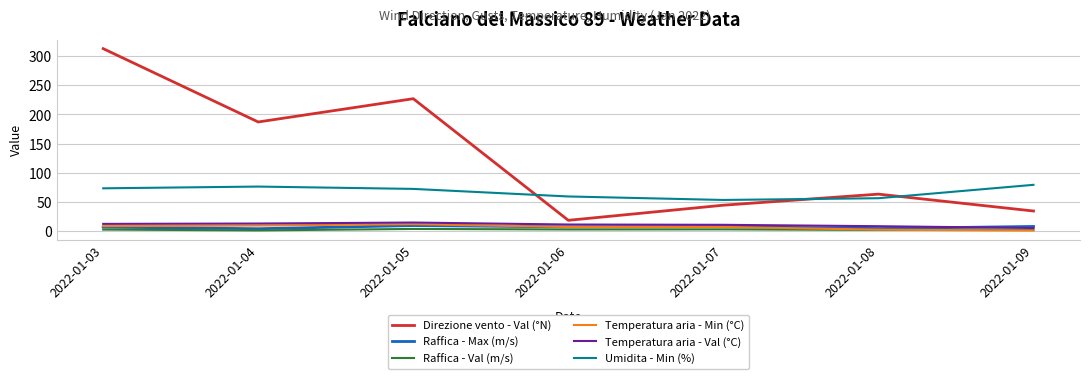

True or false: Temperatura aria - Min (°C) has a value of 0.4 at 2022-01-09.

True